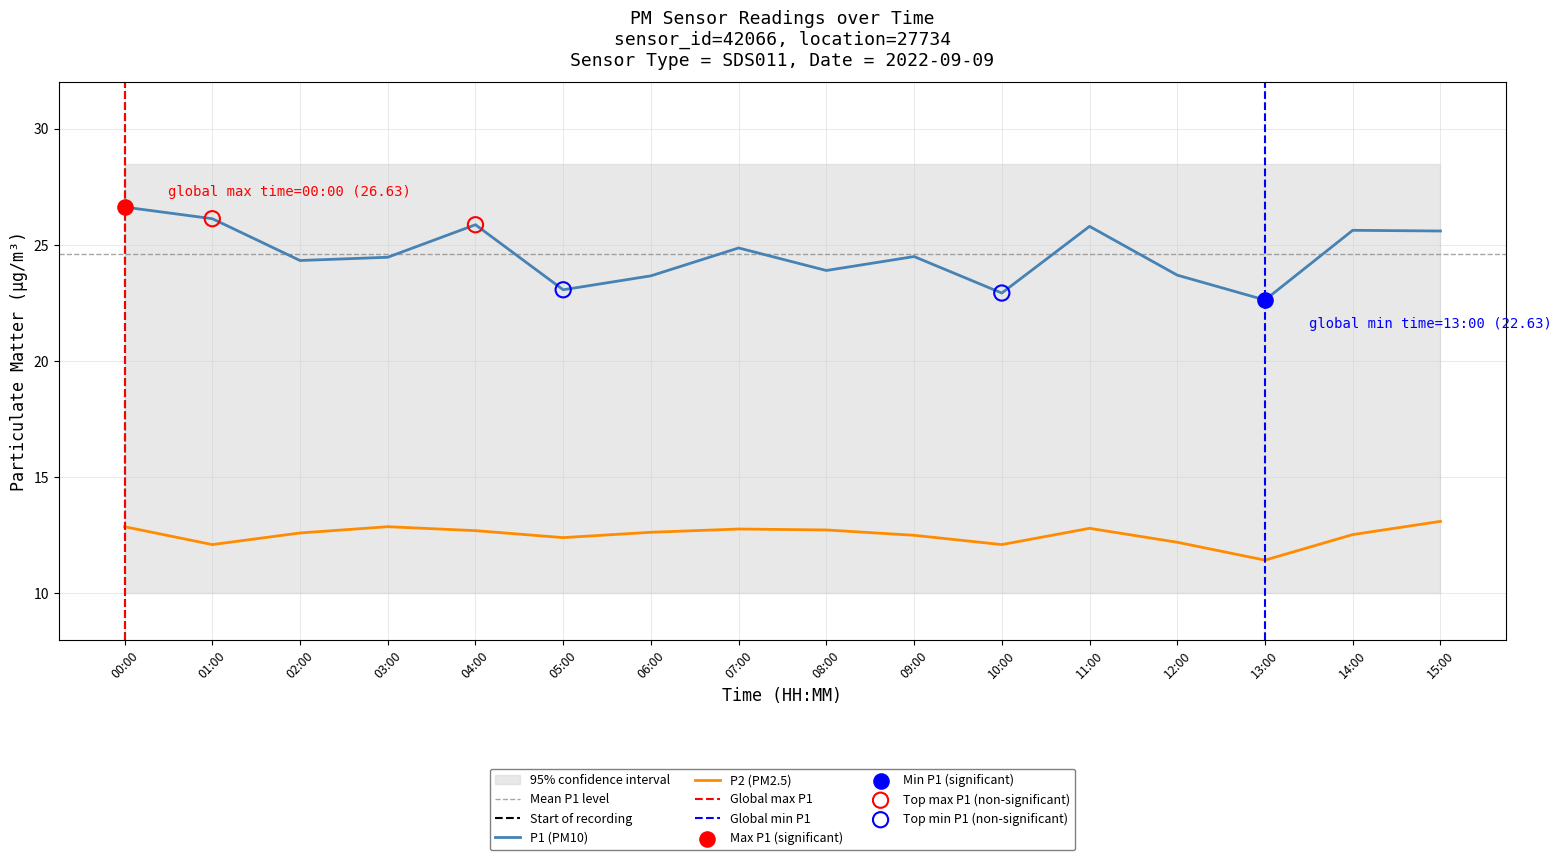

Which series has the widest spread of Y values?

P1